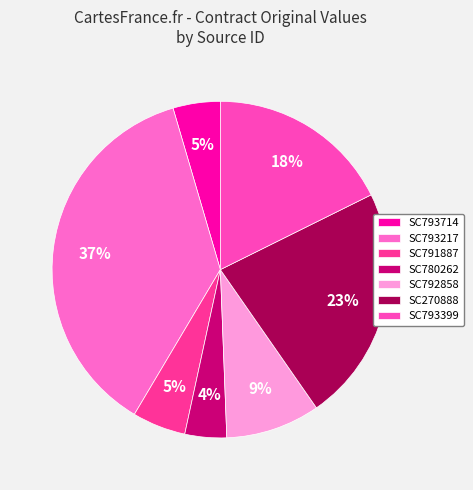

How many segments does this pie chart have?

7